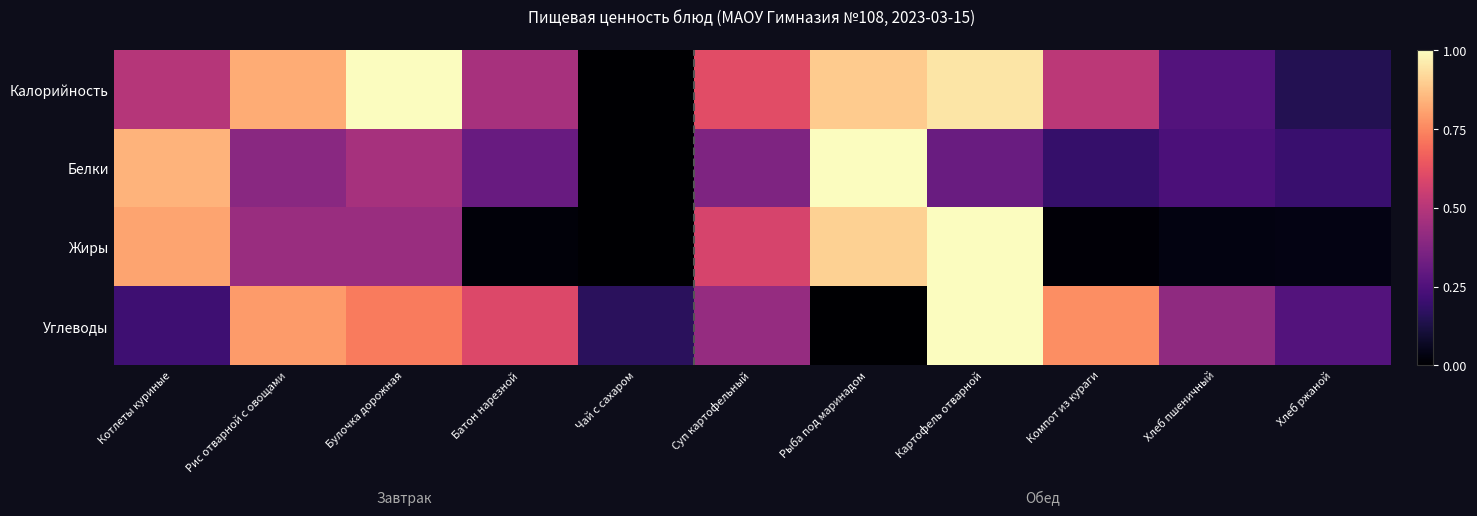

Reading right to left, what are all the values shown in this chart?

Калорийность: Хлеб ржаной=0.1	Хлеб пшеничный=0.3	Компот из кураги=0.5	Картофель отварной=0.9	Рыба под маринадом=0.9	Суп картофельный=0.6	Чай с сахаром=0.0	Батон нарезной=0.5	Булочка дорожная=1.0	Рис отварной с овощами=0.8	Котлеты куриные=0.5
Белки: Хлеб ржаной=0.2	Хлеб пшеничный=0.2	Компот из кураги=0.2	Картофель отварной=0.3	Рыба под маринадом=1.0	Суп картофельный=0.4	Чай с сахаром=0.0	Батон нарезной=0.3	Булочка дорожная=0.5	Рис отварной с овощами=0.4	Котлеты куриные=0.8
Жиры: Хлеб ржаной=0.0	Хлеб пшеничный=0.0	Компот из кураги=0.0	Картофель отварной=1.0	Рыба под маринадом=0.9	Суп картофельный=0.6	Чай с сахаром=0.0	Батон нарезной=0.0	Булочка дорожная=0.4	Рис отварной с овощами=0.4	Котлеты куриные=0.8
Углеводы: Хлеб ржаной=0.3	Хлеб пшеничный=0.4	Компот из кураги=0.8	Картофель отварной=1.0	Рыба под маринадом=0.0	Суп картофельный=0.4	Чай с сахаром=0.2	Батон нарезной=0.6	Булочка дорожная=0.7	Рис отварной с овощами=0.8	Котлеты куриные=0.2